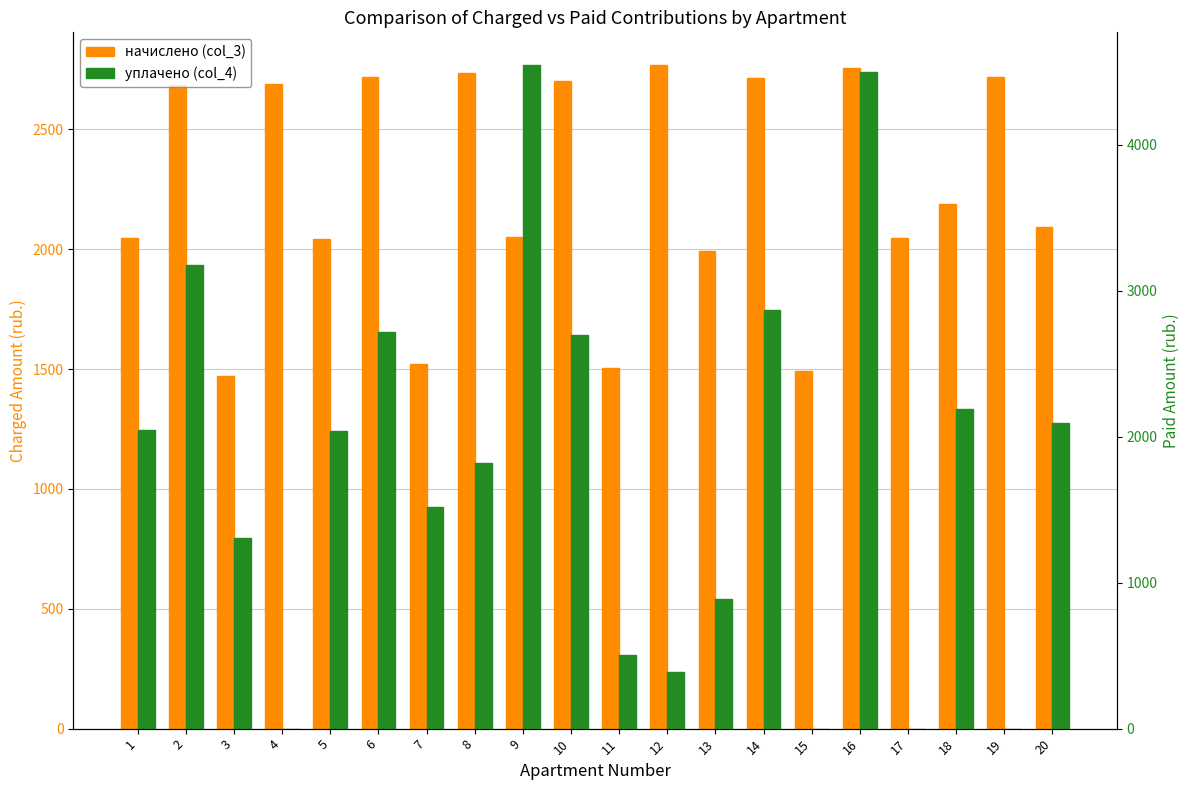

How many bars are there in total?

40